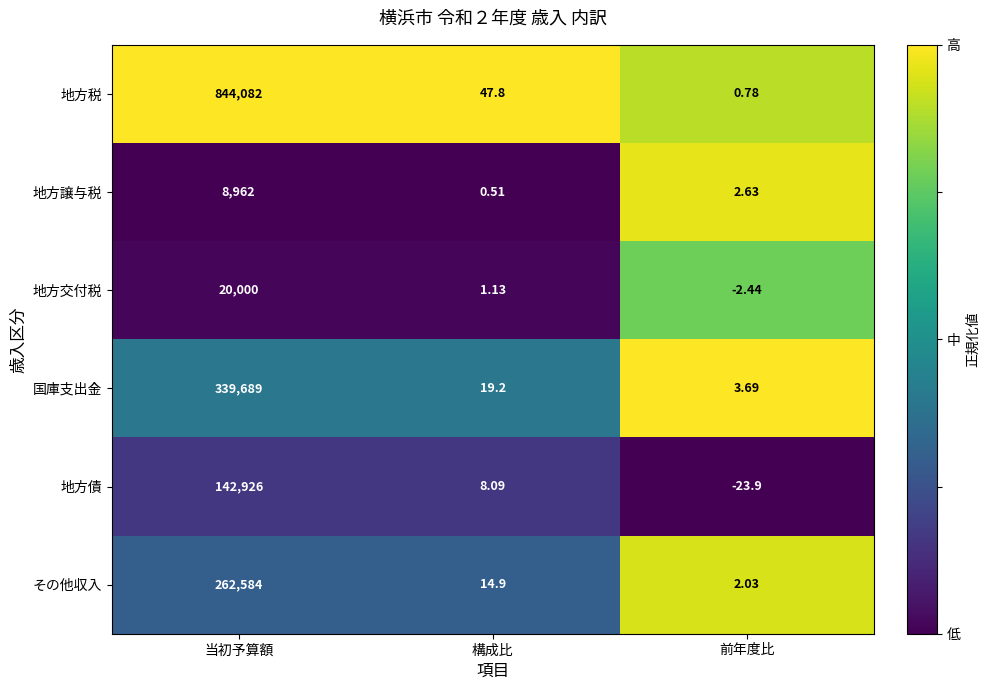

At which category is the sum across all series the highest?

当初予算額